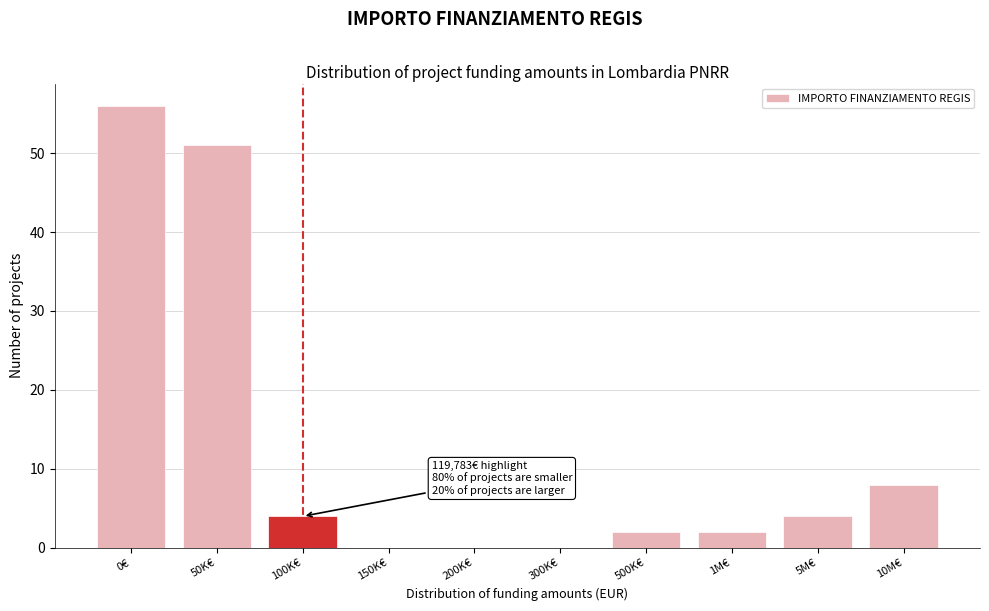

Reading right to left, transcribe all the data shown in this chart.

10M€=8	5M€=4	1M€=2	500K€=2	300K€=0	200K€=0	150K€=0	100K€=4	50K€=51	0€=56